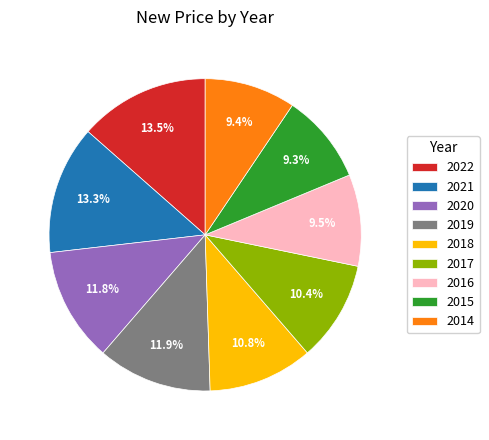

What percentage is the 2019 slice, to the nearest percent?

12%